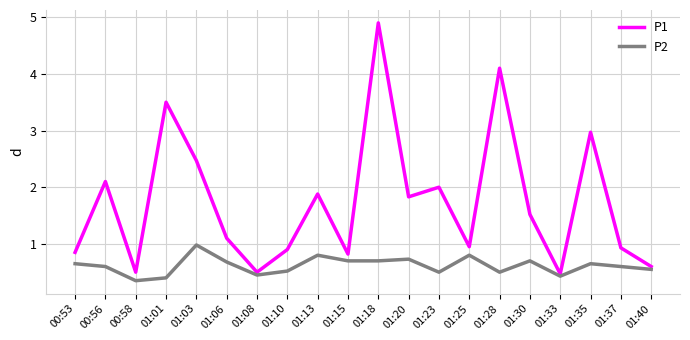

Which series has the largest range (max minus min)?

P1